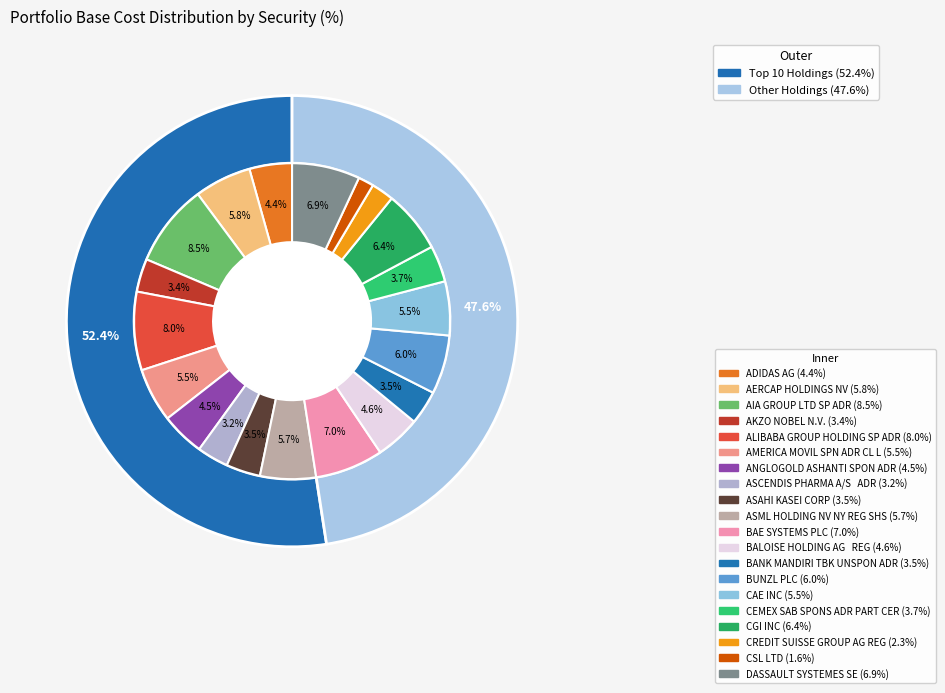

To the nearest percent, what is the difference between the ADIDAS AG and BUNZL PLC slice percentages?

2%